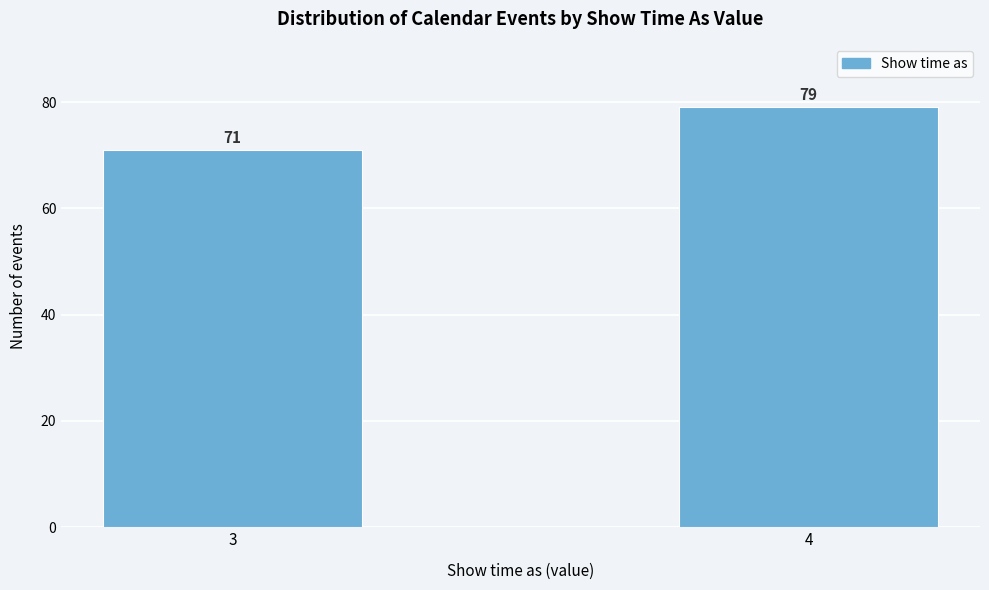

Reading right to left, list all the values displayed in this chart.

79	71